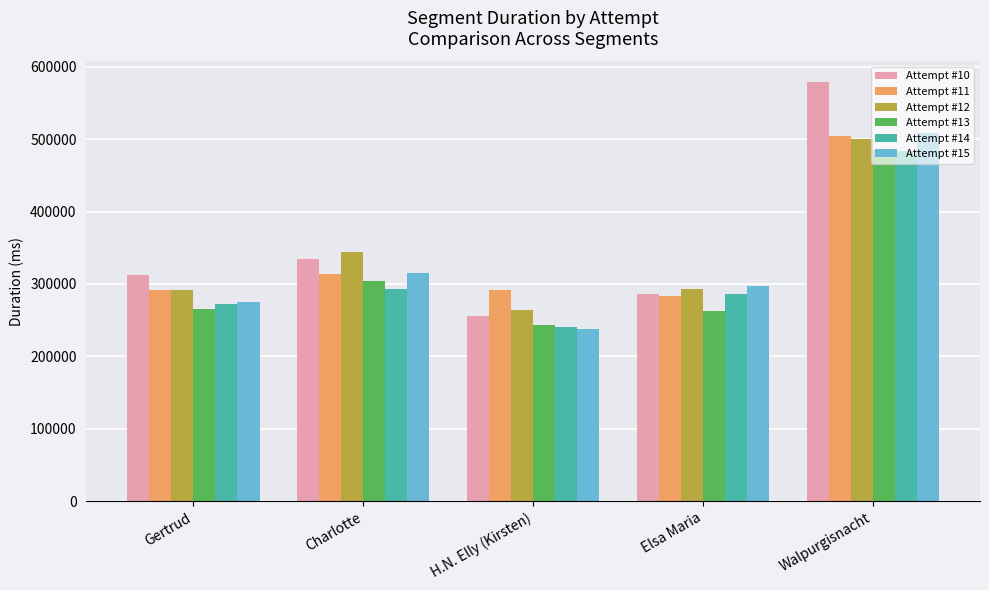

Which category has the lowest value in the Attempt #11 series?

Elsa Maria